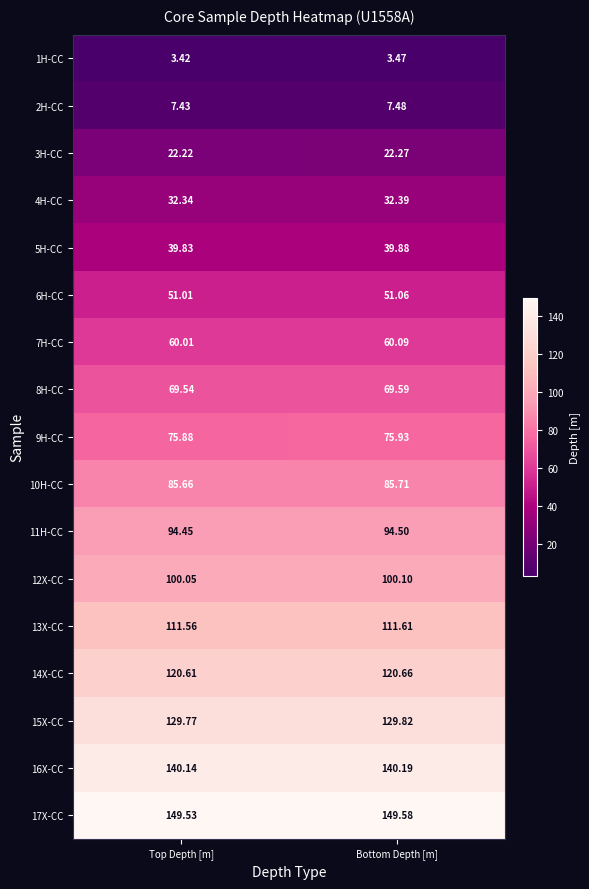

At which label is 14X-CC closest to 120?

Top Depth [m]